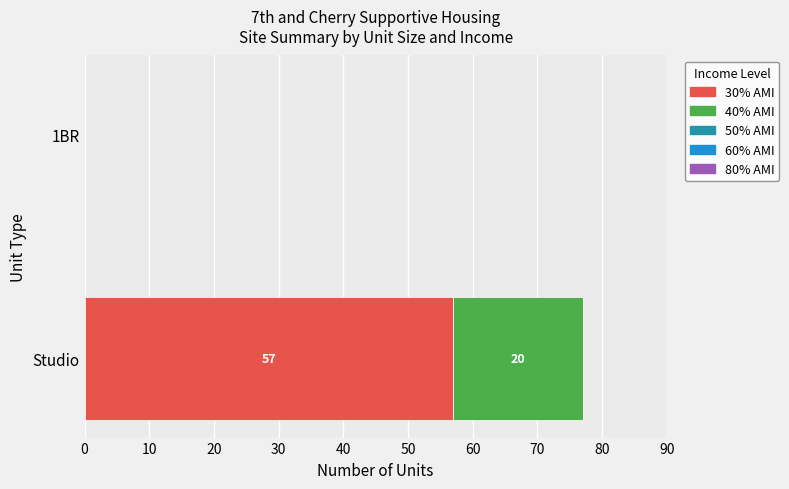

At which category is the sum across all series the highest?

Studio